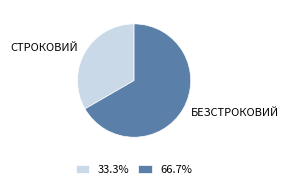

Is there a majority slice in this chart?

Yes